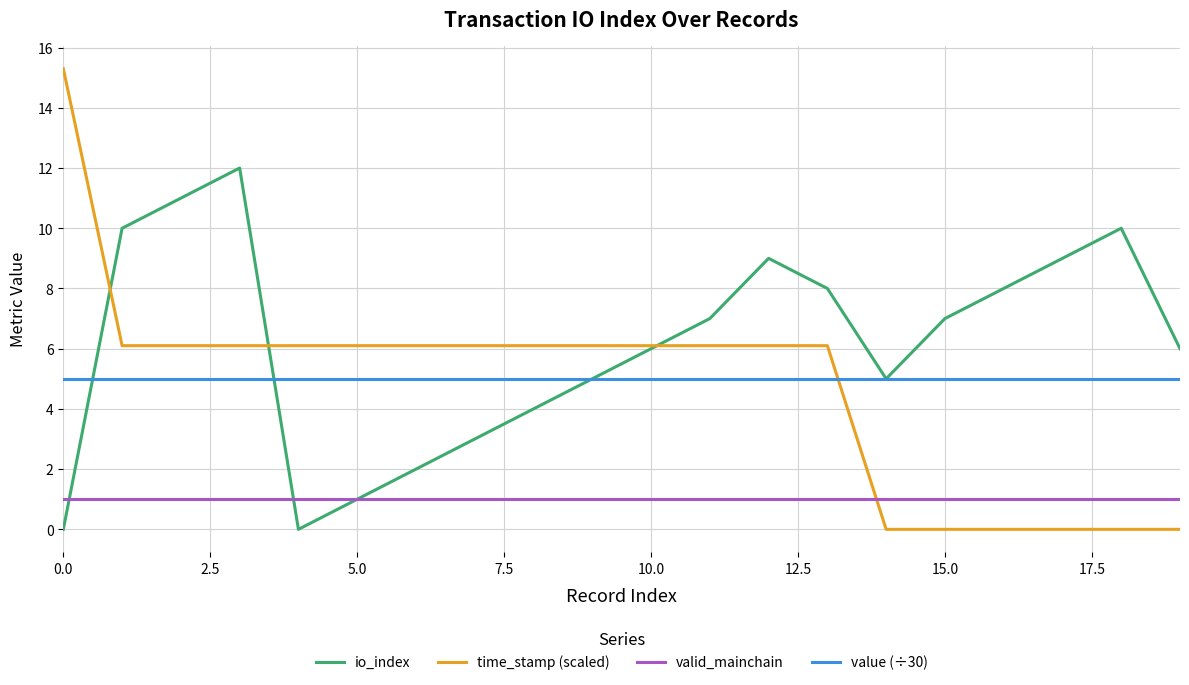

Rank the series by their maximum value, from highest to lowest.

time_stamp (scaled), io_index, value (÷30), valid_mainchain